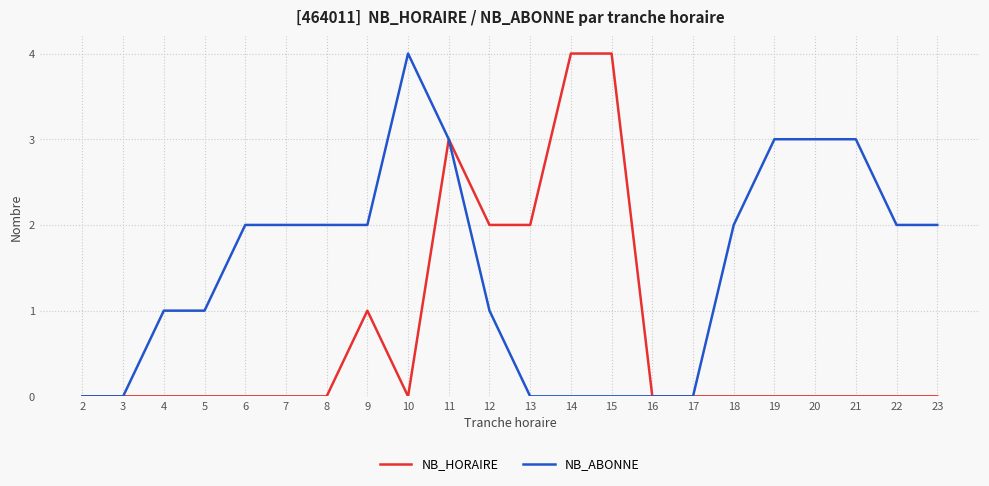

What is the sum of the NB_HORAIRE values at 19 and 15?

4